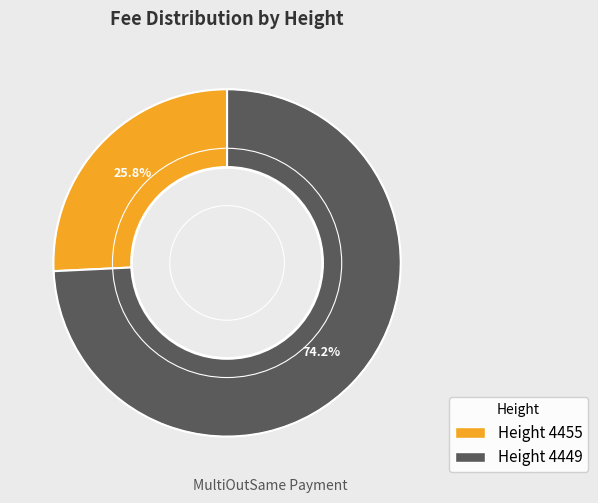

Does any single category account for the majority?

Yes